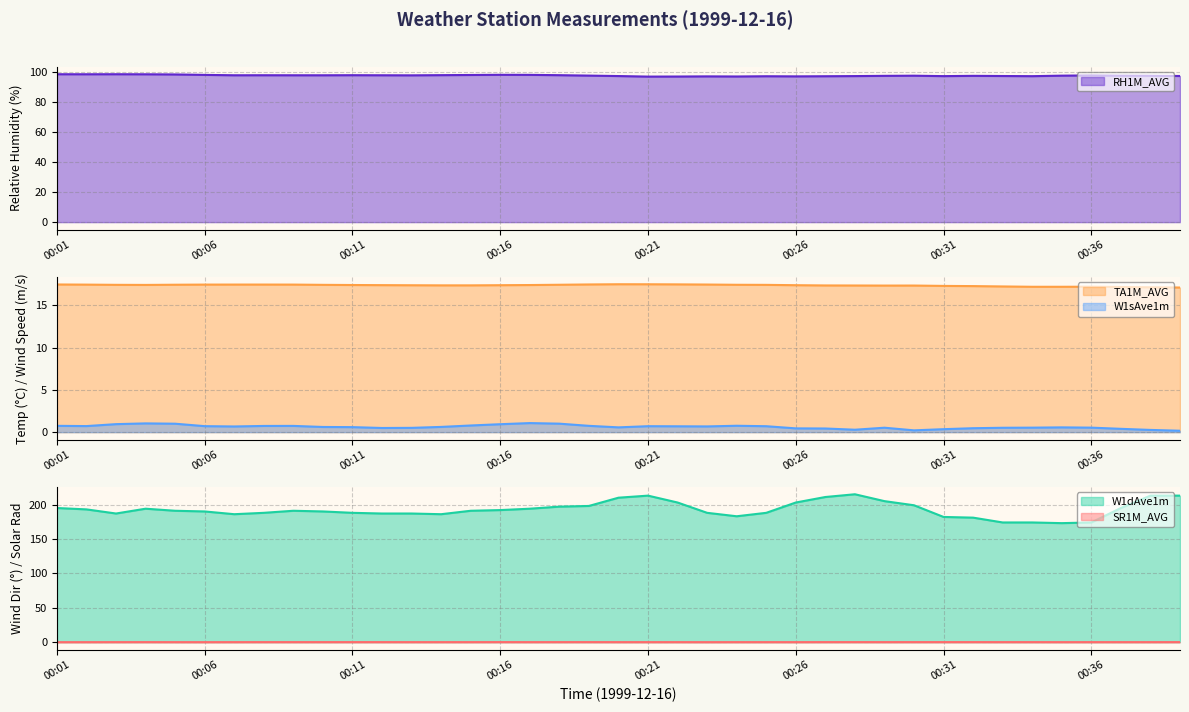

Which series has the widest spread of values?

W1dAve1m